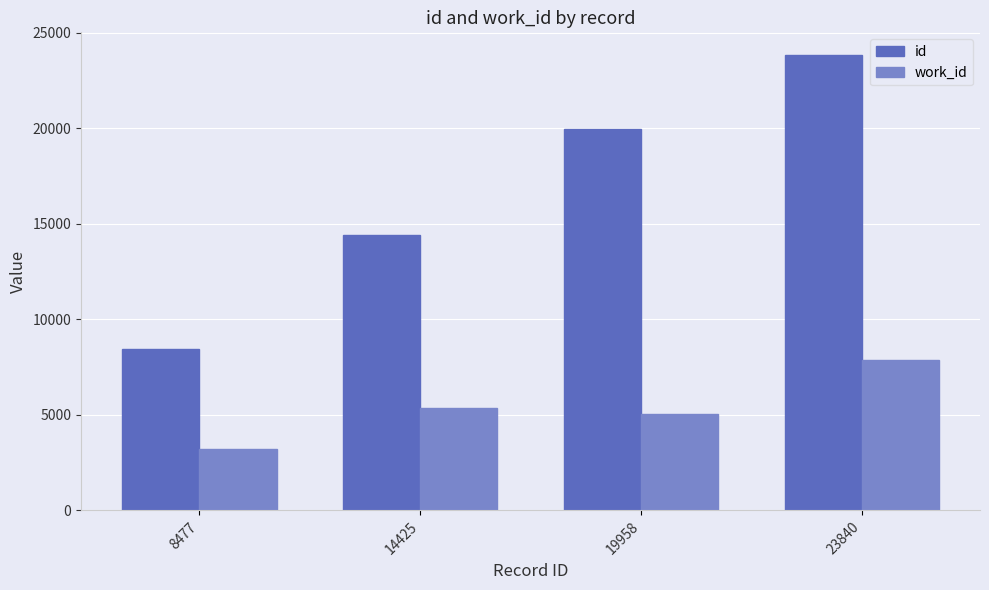

How many data points does each series have?

4